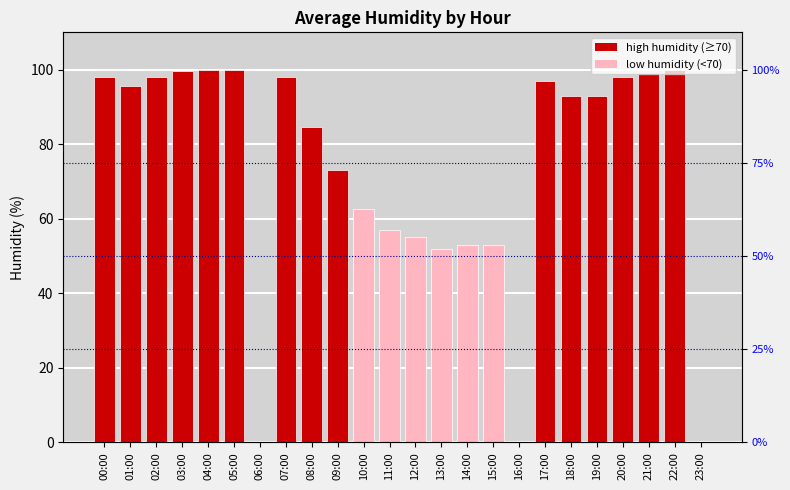

What is the ratio of the value at 01:00 to the value at 02:00?

1.0